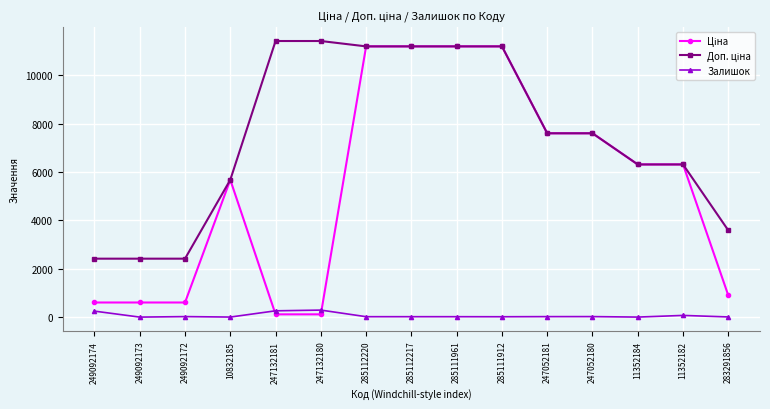

What position from the left is 247052181?

11